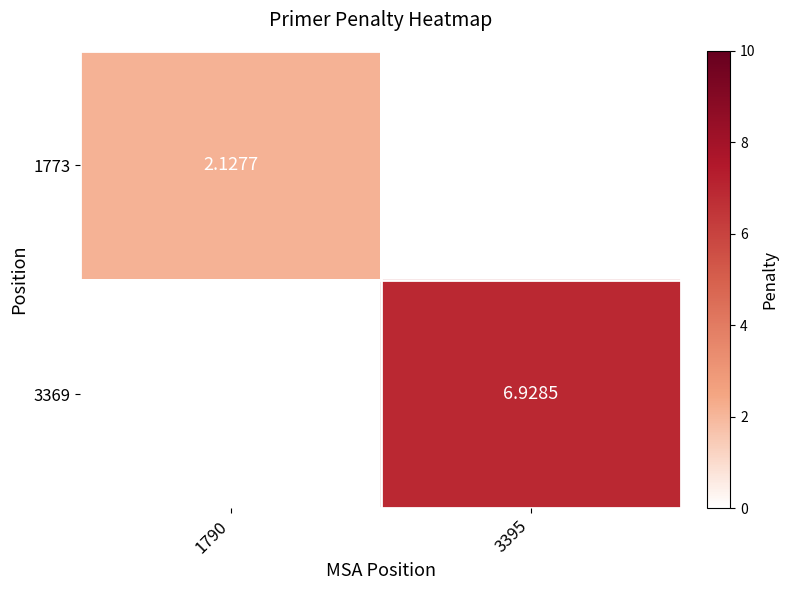

Is the value of 1773 at 1790 greater than the value of 3369 at 3395?

No